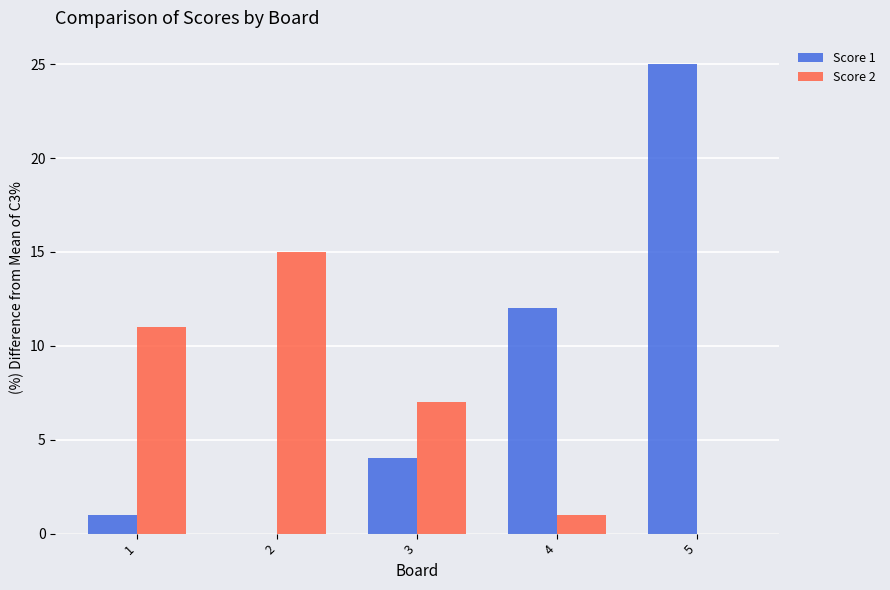

What is the maximum value shown in the chart?

25